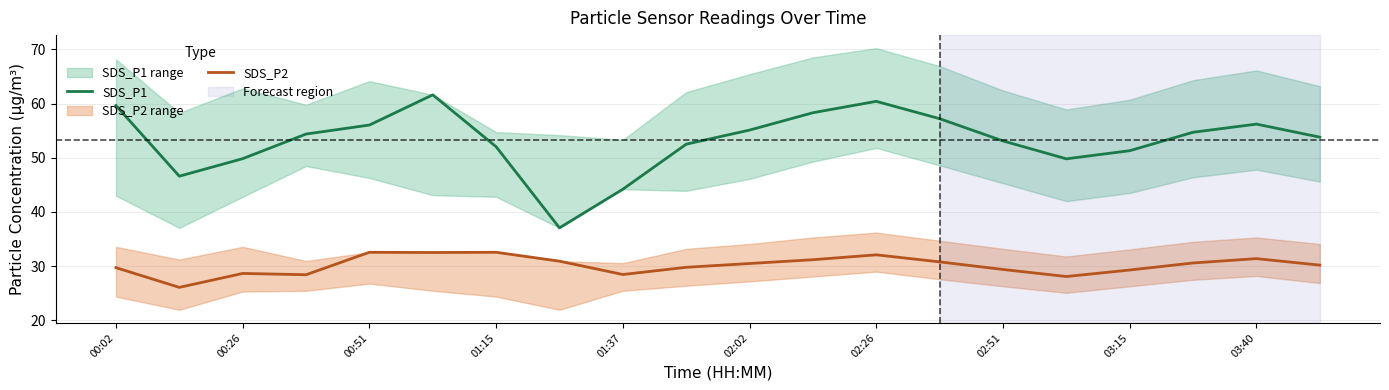

Reading left to right, what are all the values shown in this chart?

SDS_P1: 59.6	46.6	49.8	54.4	56.0	61.6	52.0	37.1	44.2	52.5	55.1	58.3	60.4	57.2	53.1	49.8	51.3	54.7	56.2	53.8
SDS_P2: 29.7	26.1	28.7	28.4	32.6	32.5	32.6	30.9	28.5	29.8	30.5	31.2	32.1	30.8	29.4	28.1	29.3	30.6	31.4	30.2